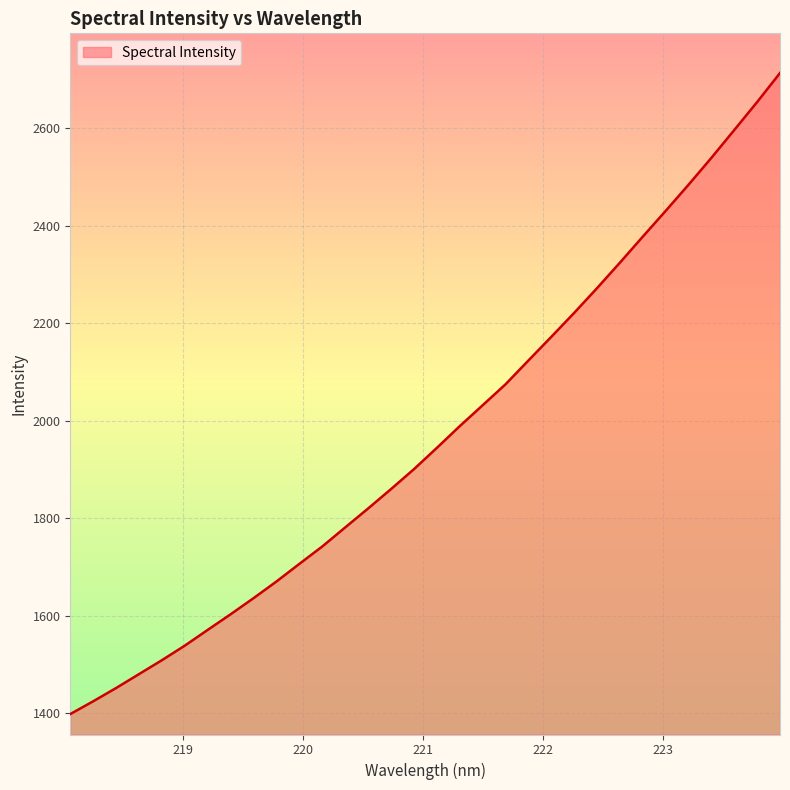

What is the difference between the maximum and minimum values?

1315.2